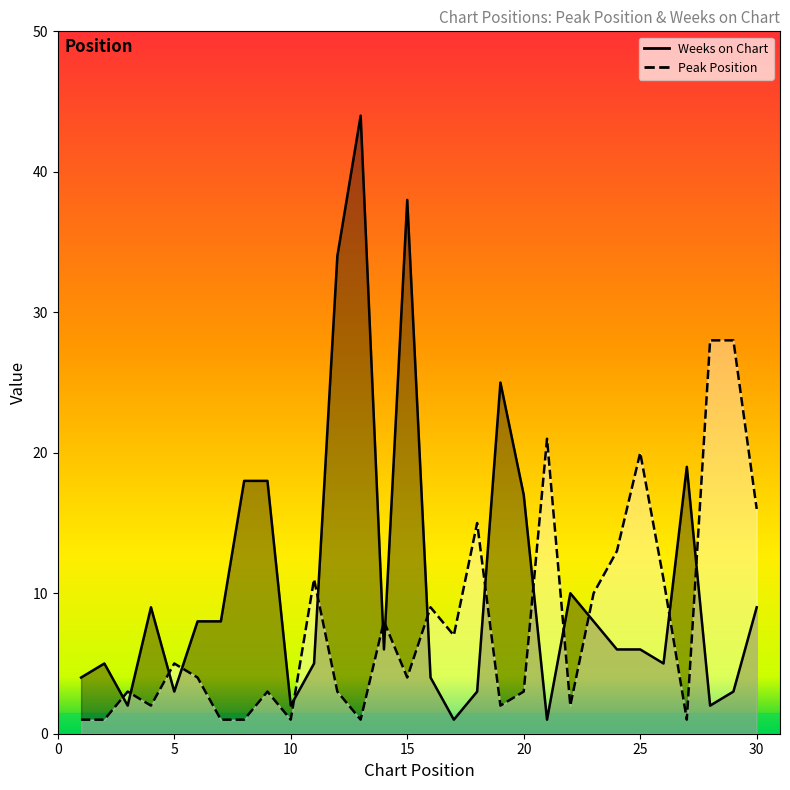

What is the total value across all series at 3?

5